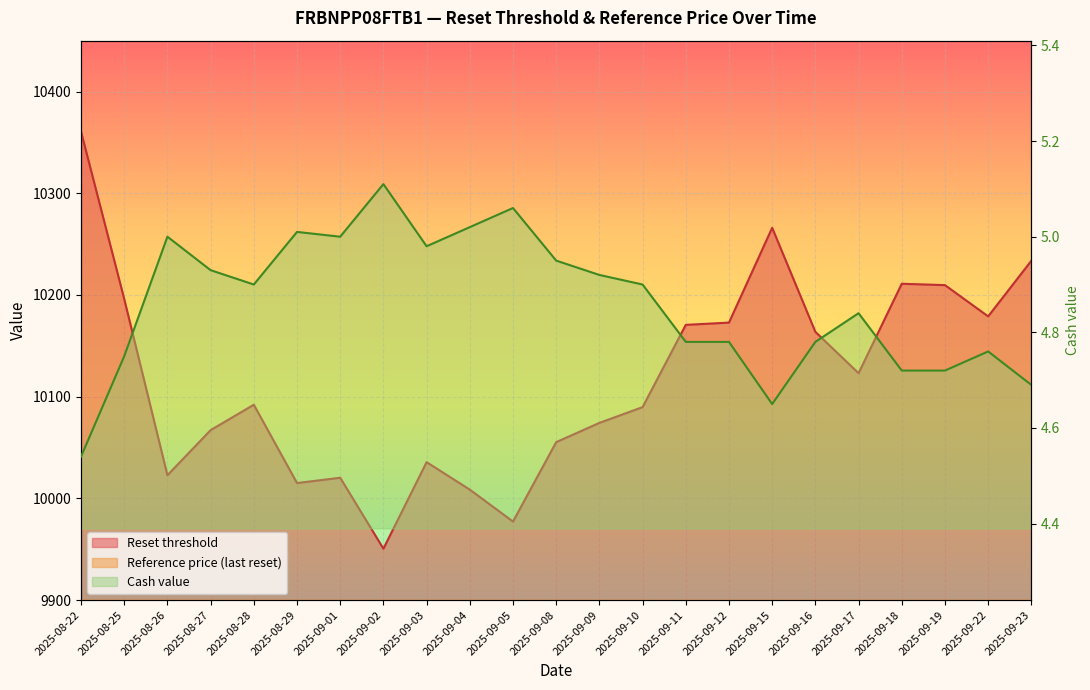

Which series has the largest total across all categories?

Reset threshold